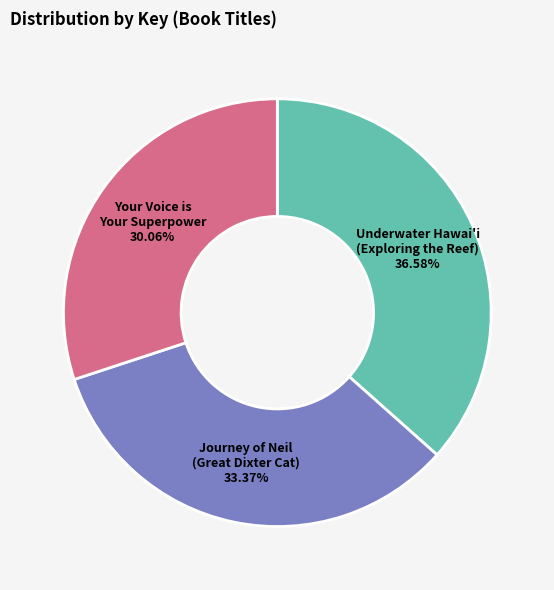

Is there any slice that represents more than half of the pie?

No